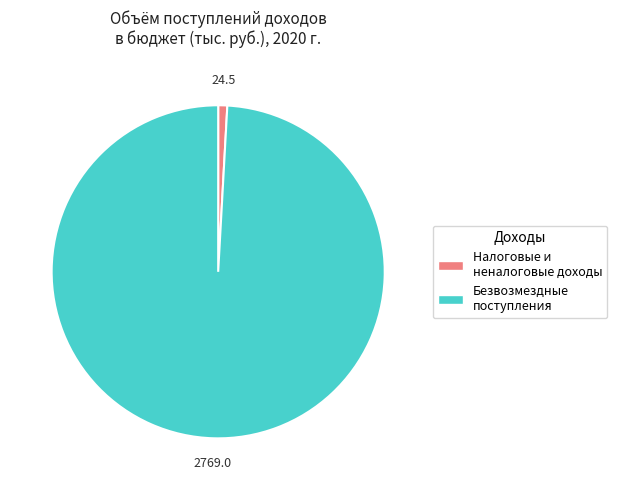

Count the number of slices in the pie.

2